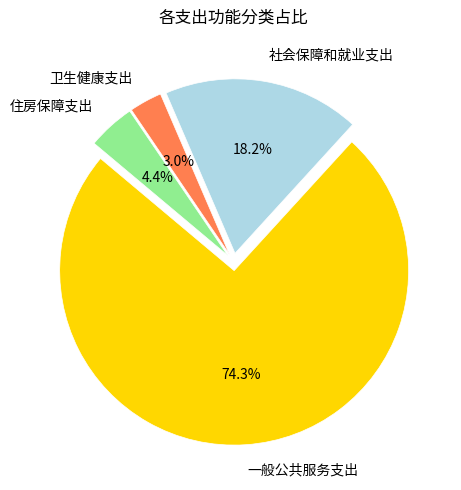

Which has a higher value, 一般公共服务支出 or 社会保障和就业支出?

一般公共服务支出